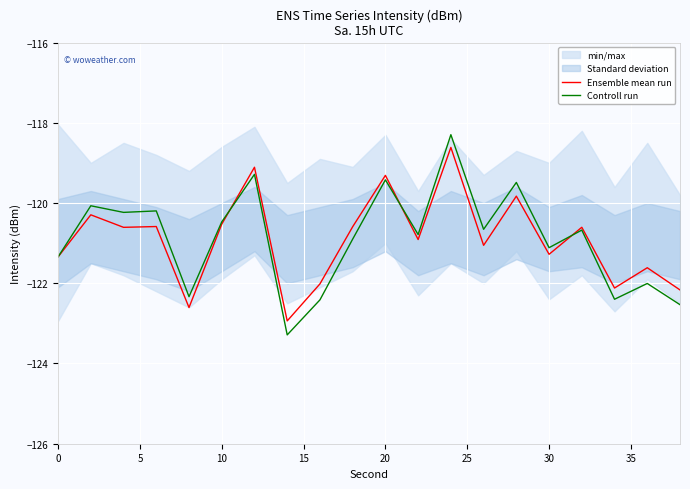

What is the minimum value for Ensemble mean run?

-122.9